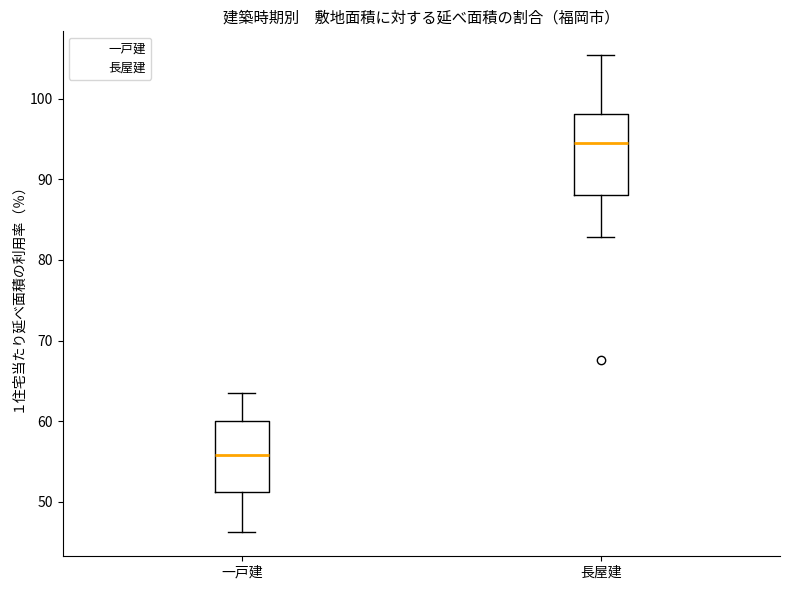

Which box has the highest median line?

長屋建